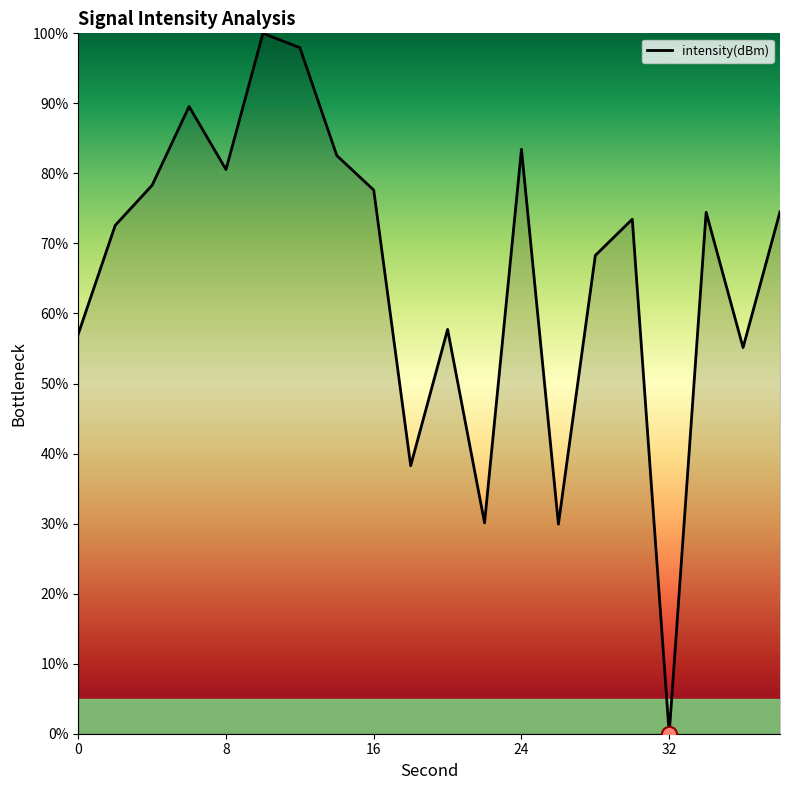

What is the maximum value shown in the chart?

100.0